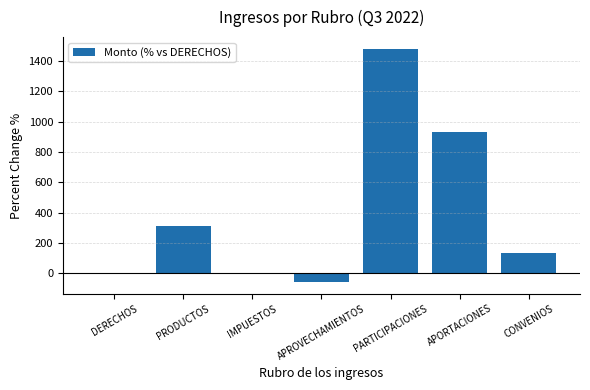

What is the change in value from APROVECHAMIENTOS to CONVENIOS?

+193.2